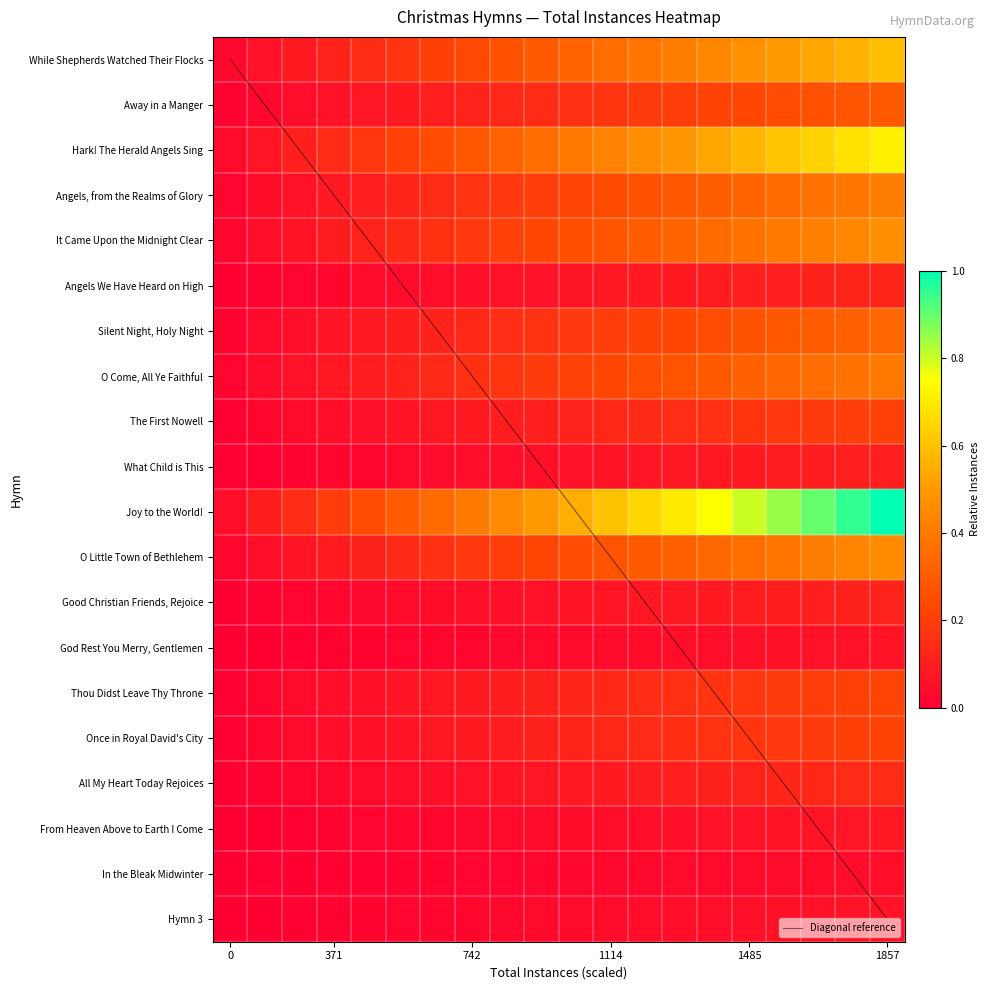

Count the number of data series in this chart.

21